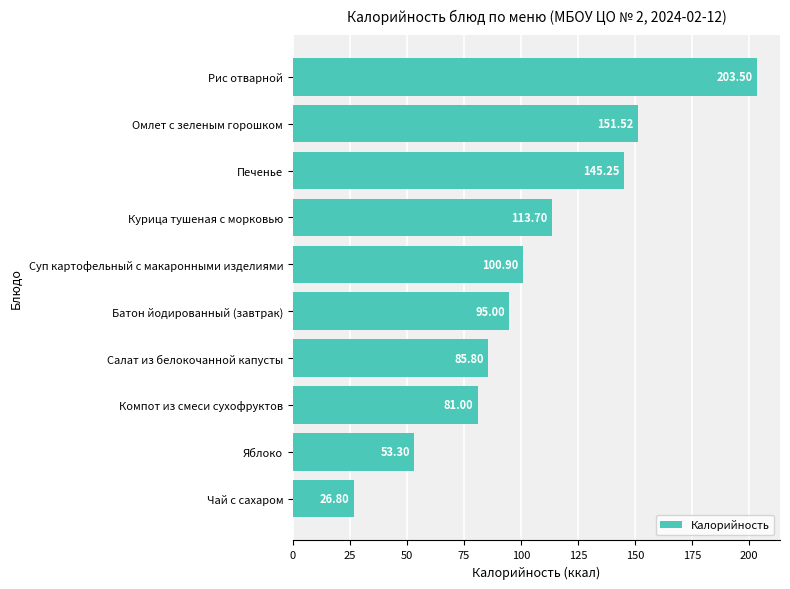

At which label is the value closest to 115?

Курица тушеная с морковью